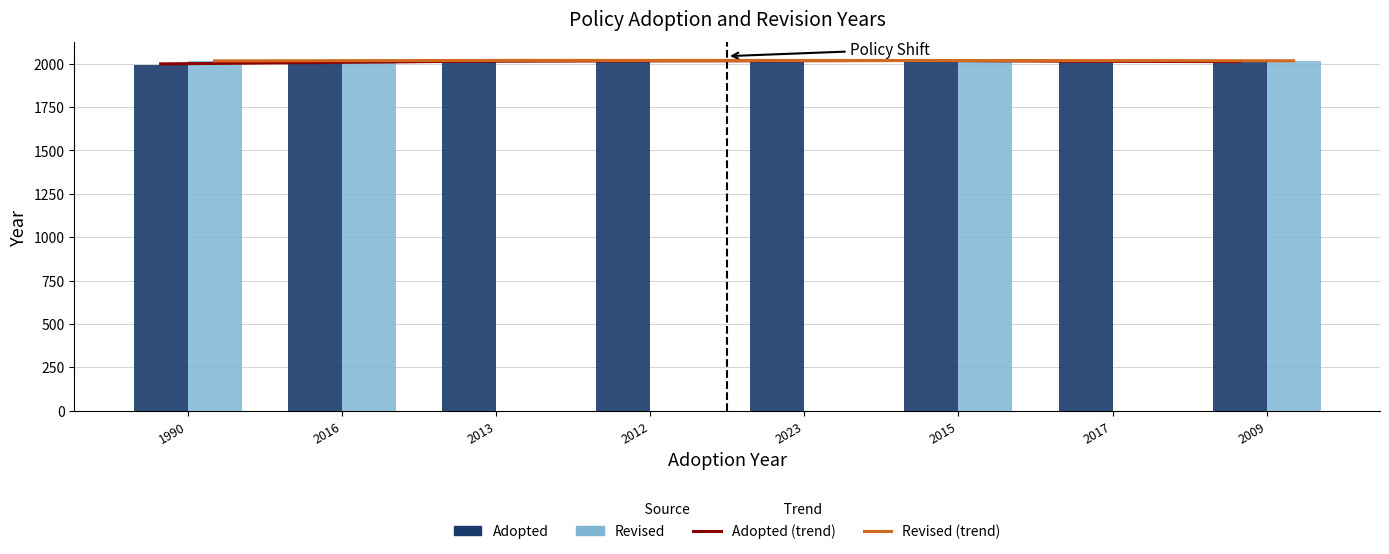

Which series changed the most between 2015 and 2009?

Adopted (trend)